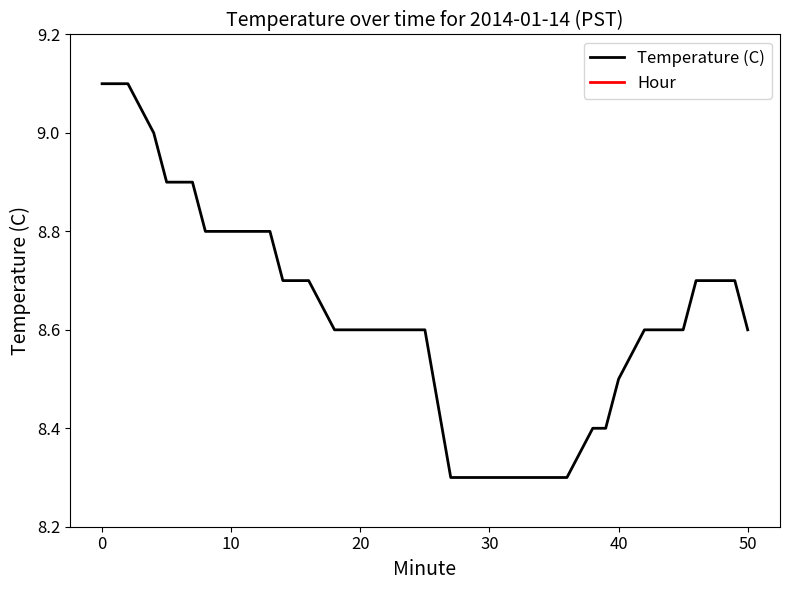

At how many categories does at least one series exceed 2?

40